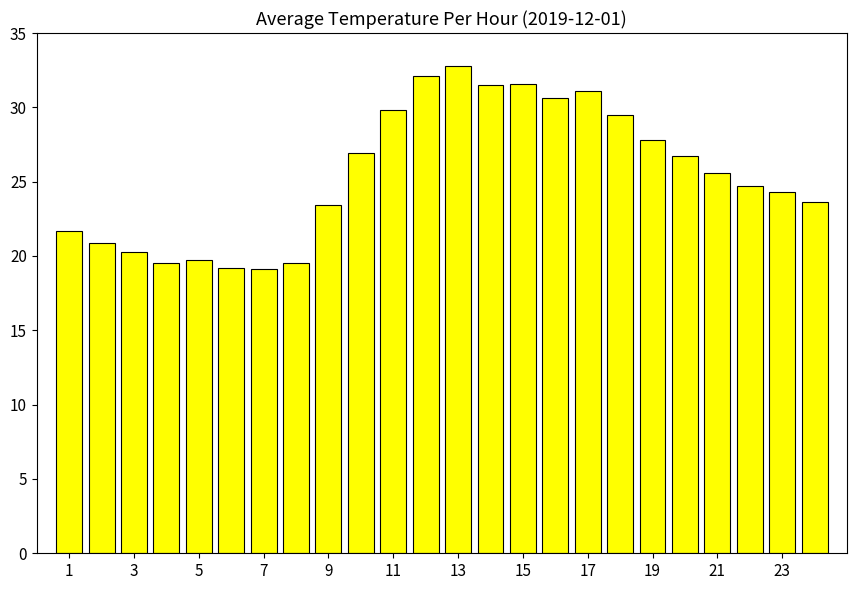

How many bars are there in total?

24